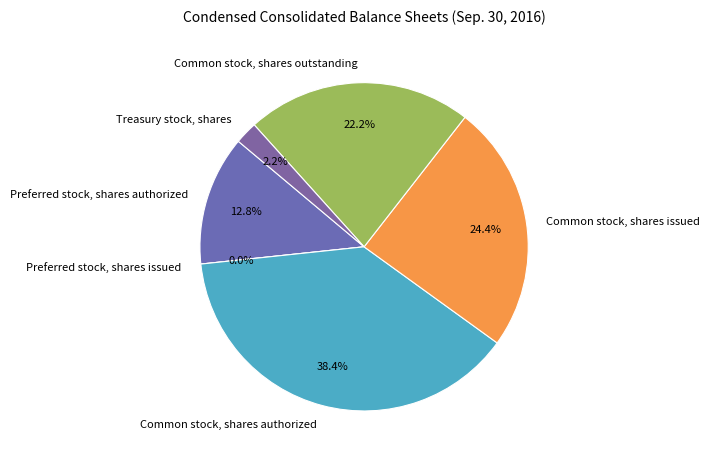

True or false: Common stock, shares authorized accounts for 45% of the total.

False